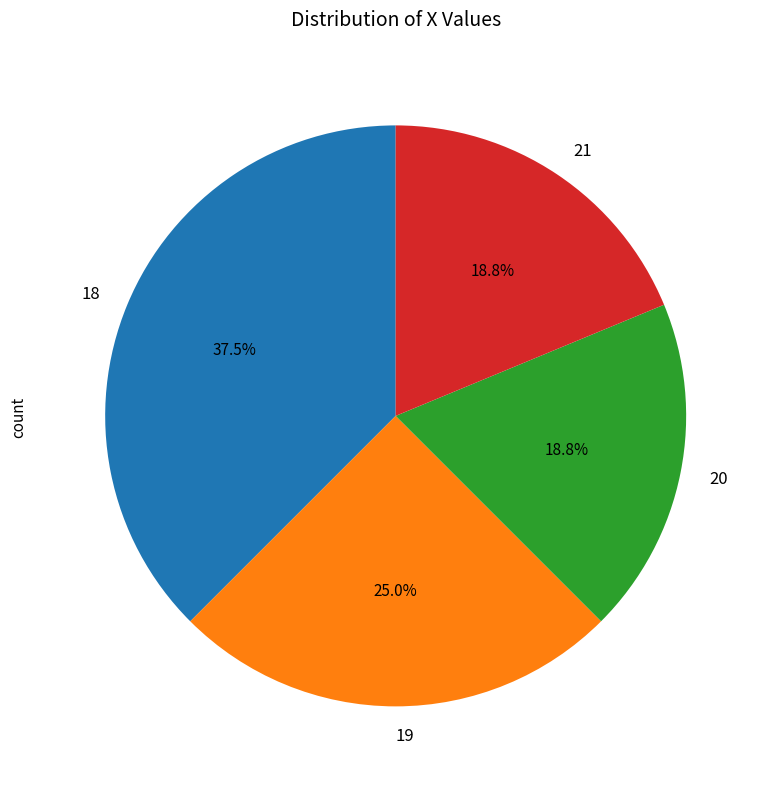

To the nearest percent, what is the difference between the 18 and 19 slice percentages?

12%